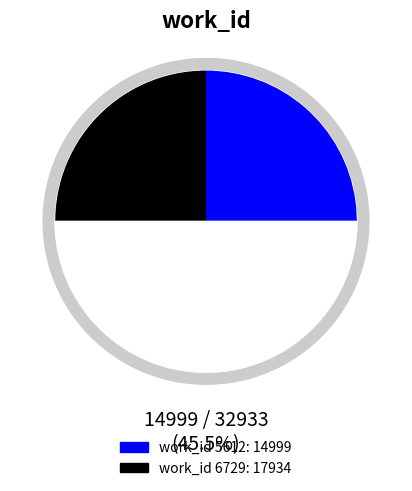

Approximately how many times larger is the value at 5612 compared to 6729?

0.8